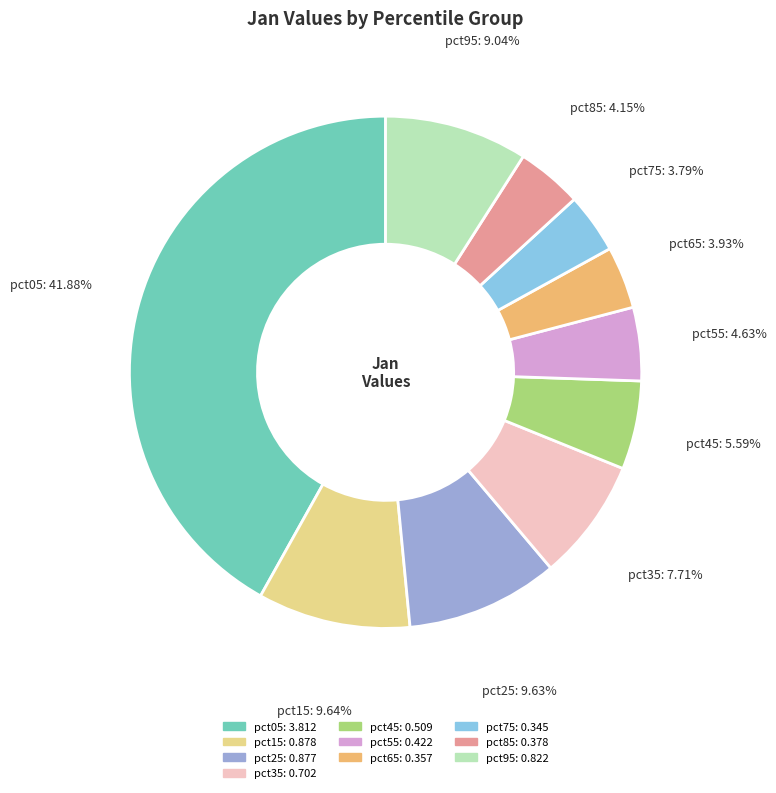

How many segments does this pie chart have?

10